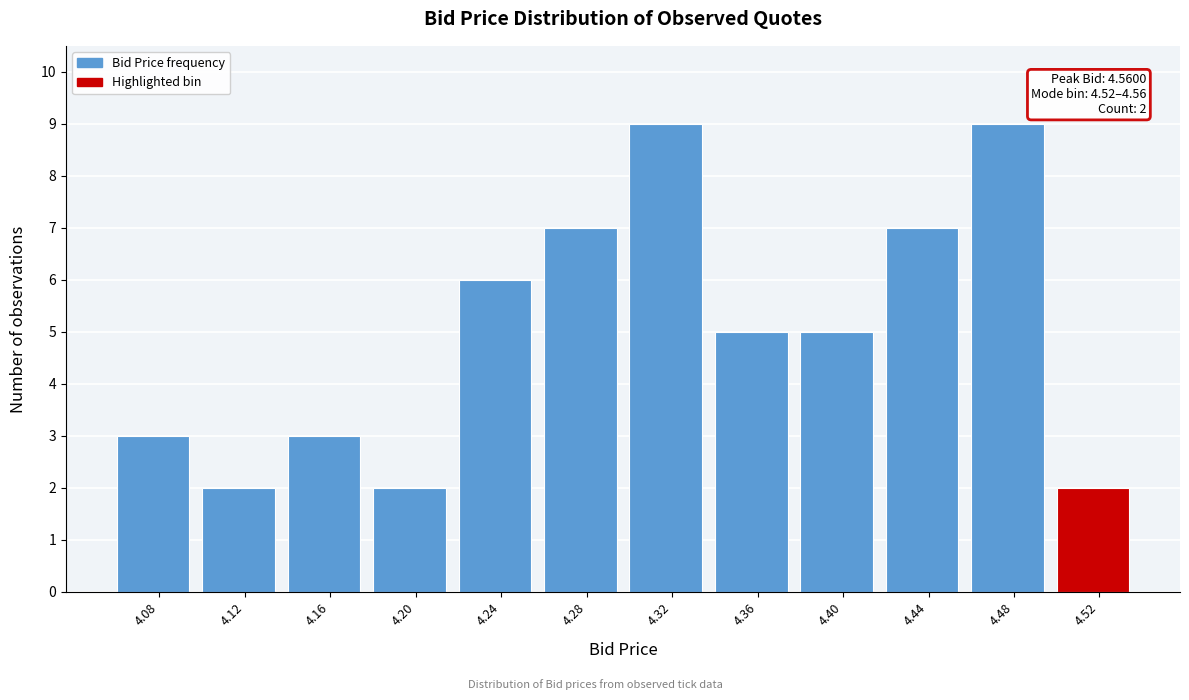

Reading left to right, transcribe all the data shown in this chart.

4.08=3	4.12=2	4.16=3	4.20=2	4.24=6	4.28=7	4.32=9	4.36=5	4.40=5	4.44=7	4.48=9	4.52=2